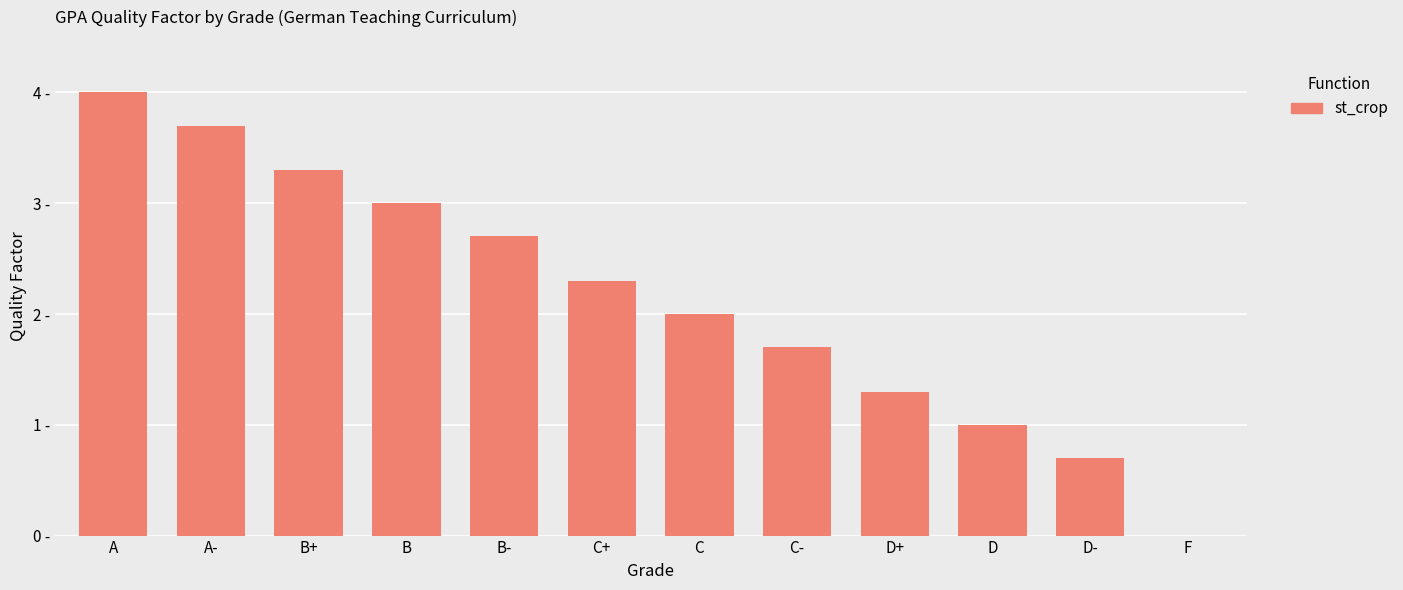

How many bars are there in total?

12